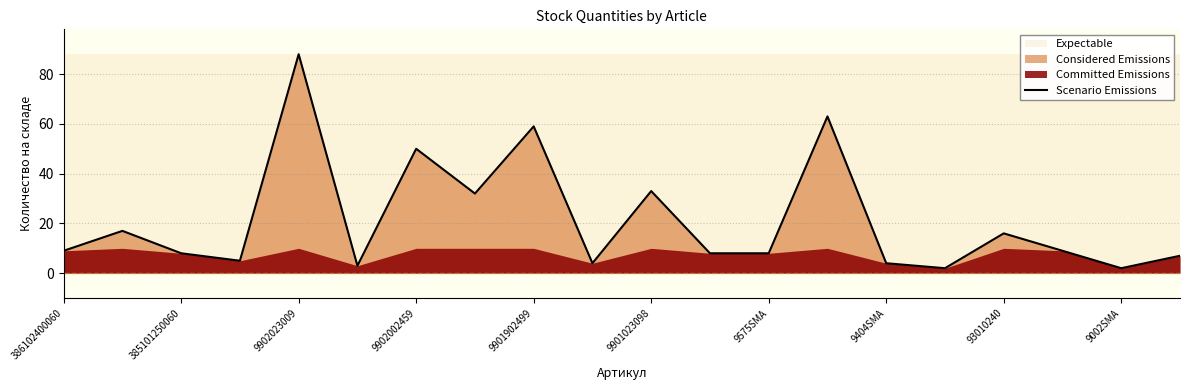

Which category has the highest value in the Scenario Emissions series?

9902023009